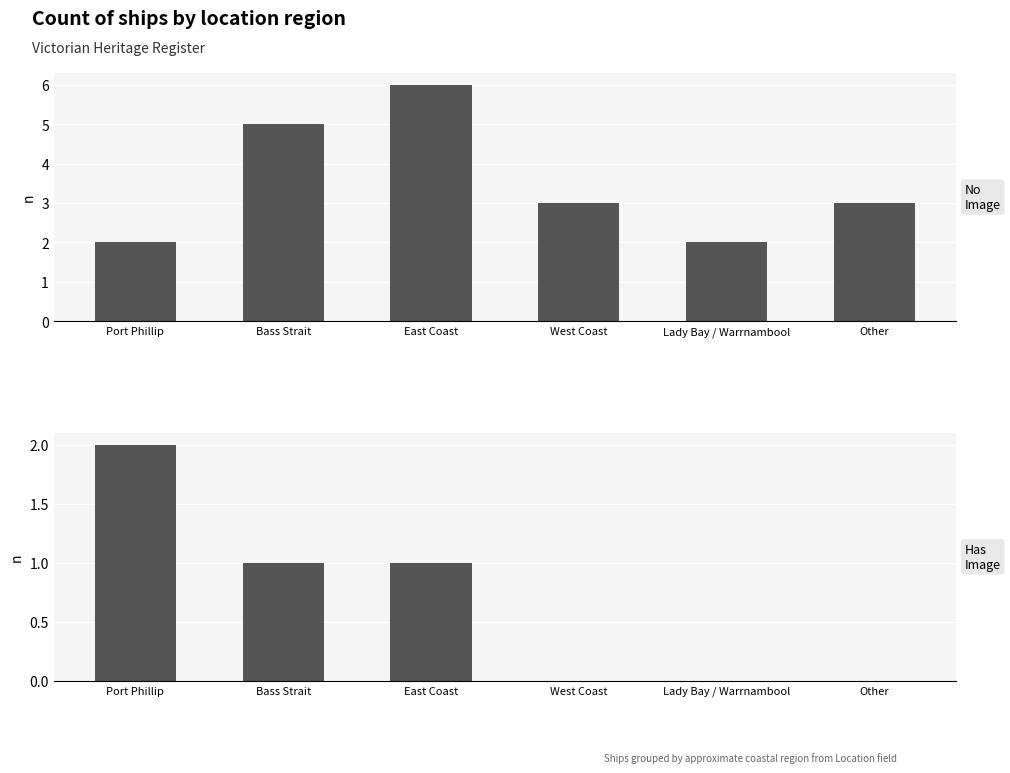

Reading left to right, list all the values displayed in this chart.

No Image: 2	5	6	3	2	3
Has Image: 2	1	1	0	0	0